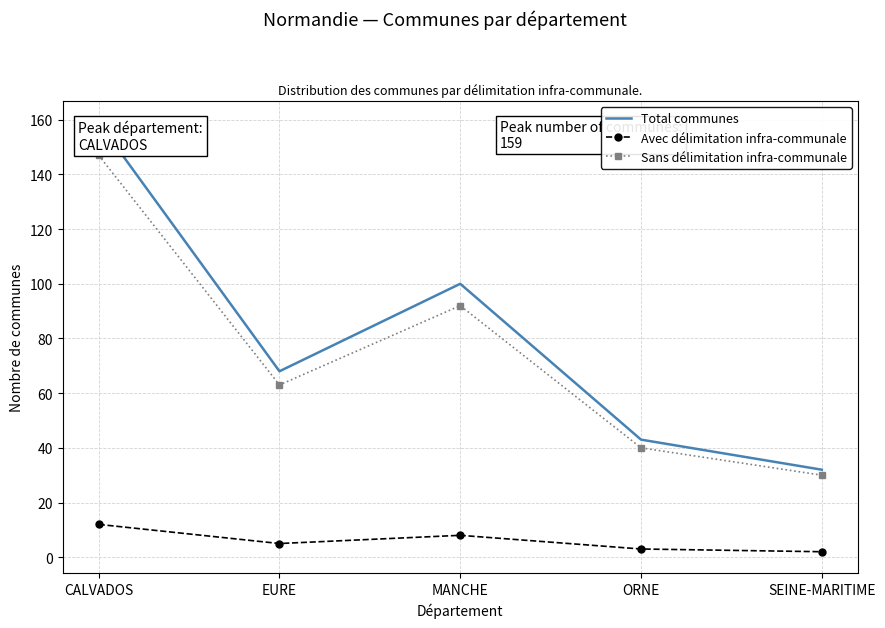

Read the Avec délimitation infra-communale value at SEINE-MARITIME.

2